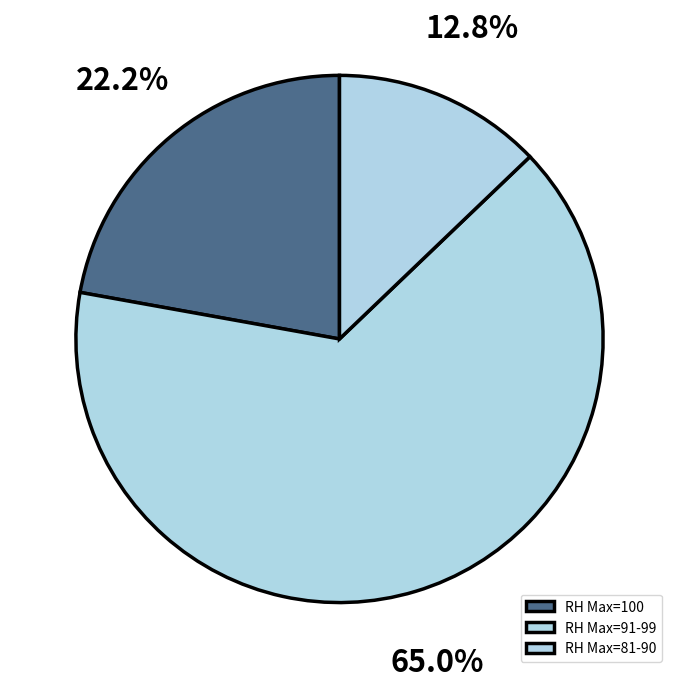

Count the number of slices in the pie.

3